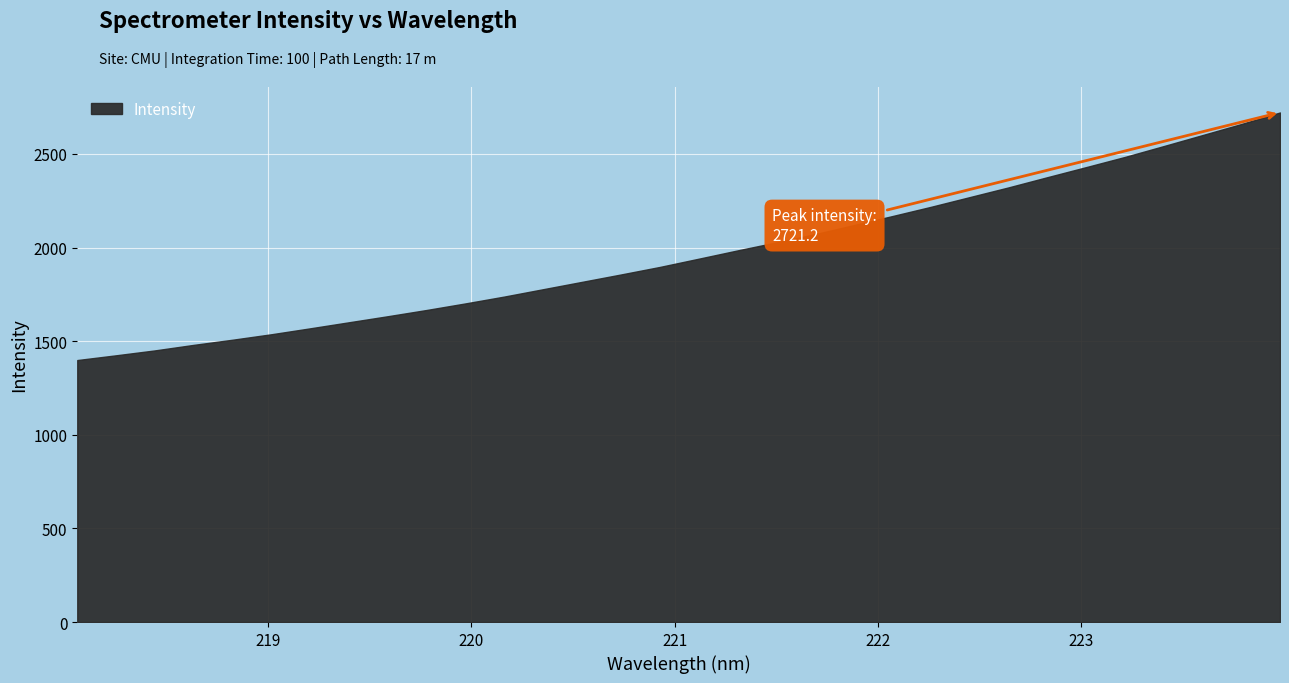

What is the difference between the maximum and minimum values?

1322.1